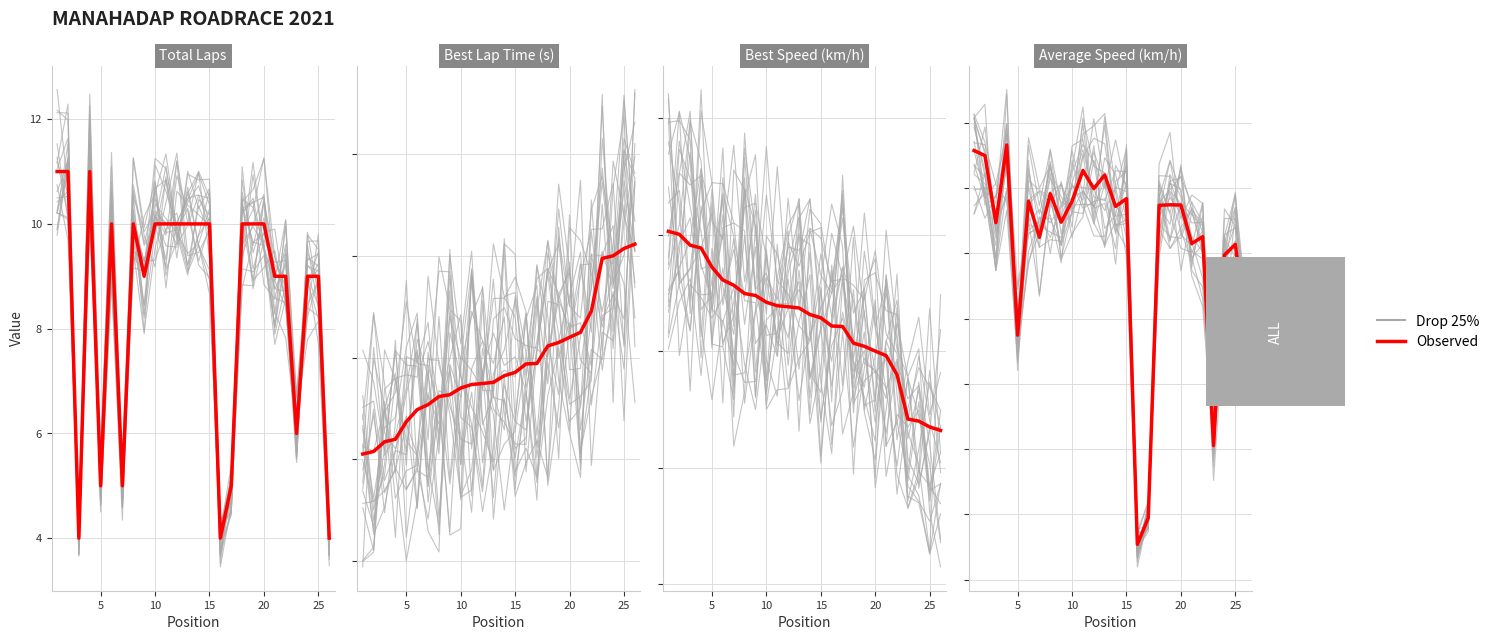

In Observed, how many points are lower than both neighbors (excluding endpoints)?

9